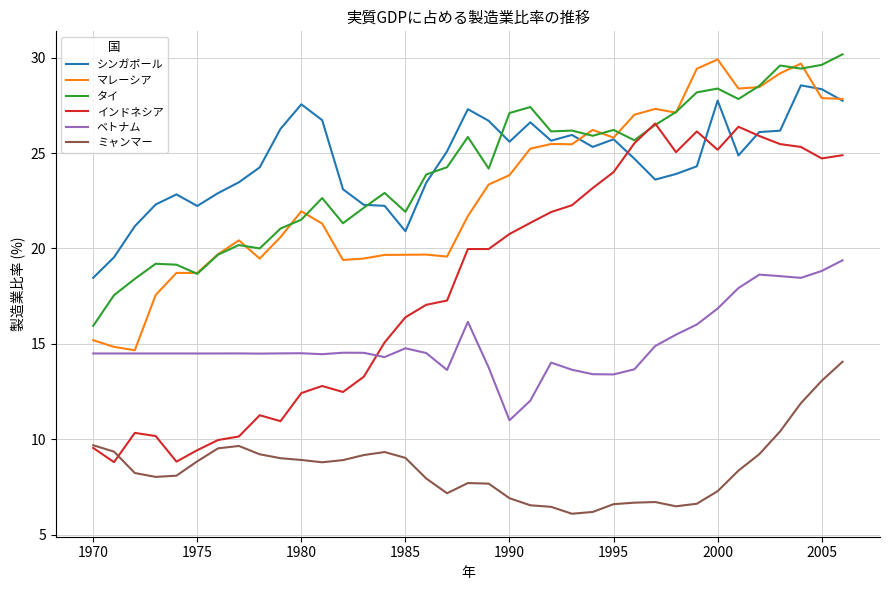

Does the chart have visible grid lines?

Yes